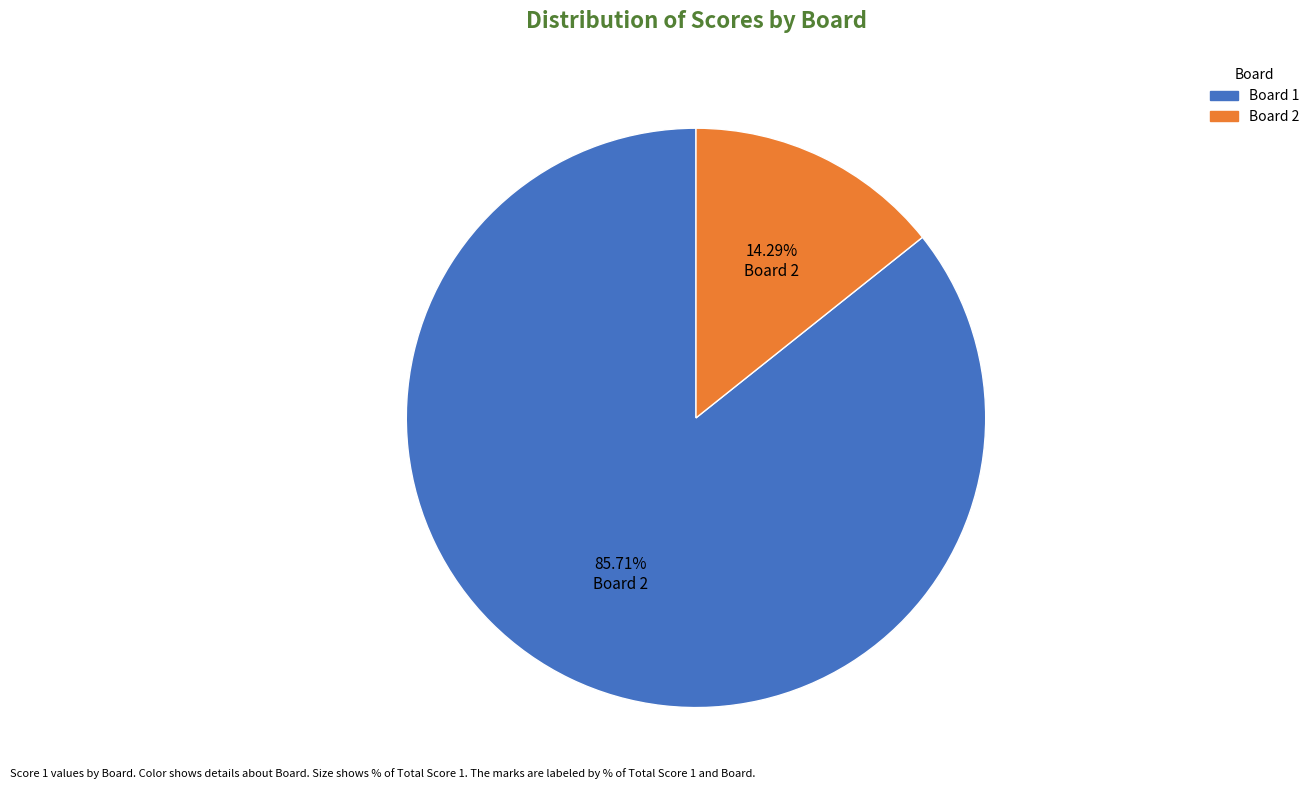

To the nearest percent, what is the average slice percentage?

50%